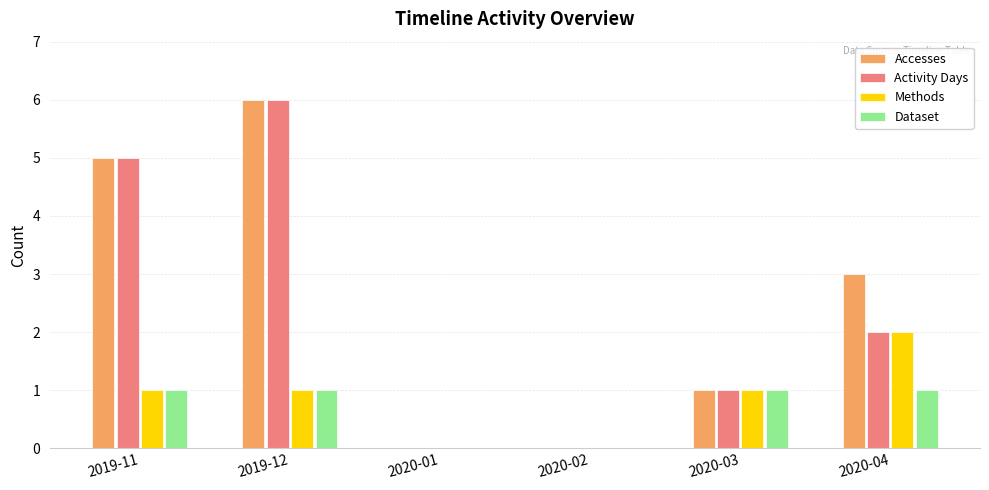

Which label corresponds to the largest value in the chart?

2019-12